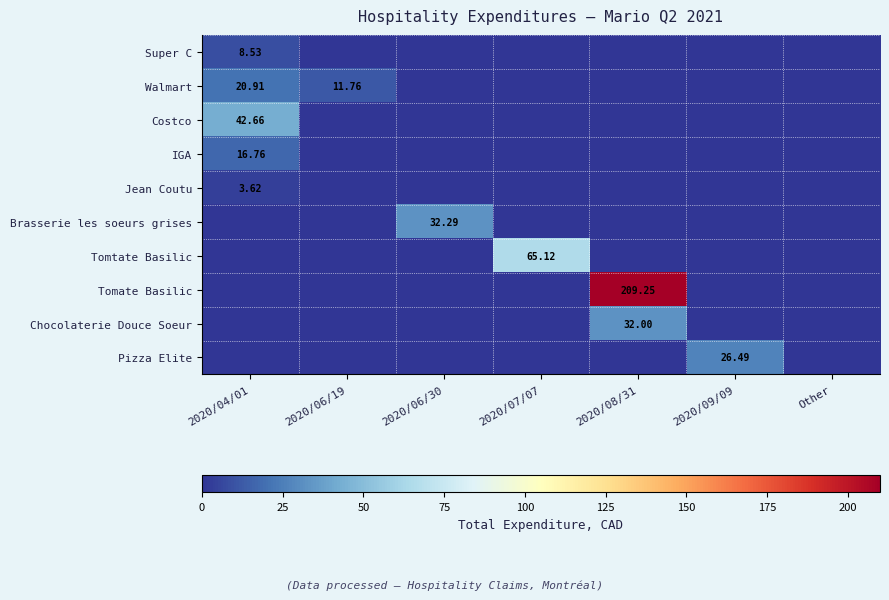

True or false: IGA has a value of -6.3 at 2020/09/09.

False